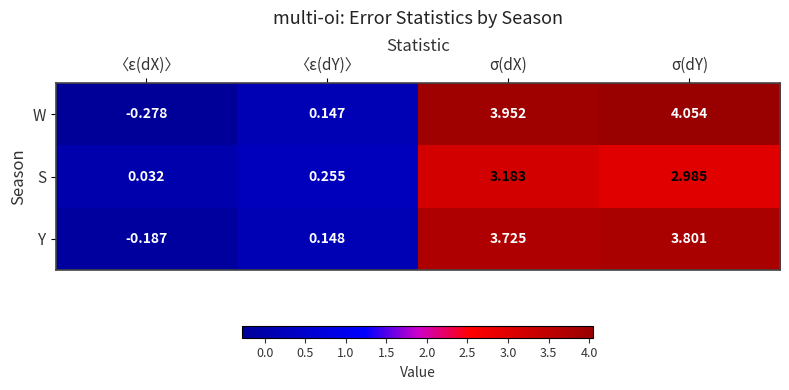

What is the total value across all series at 〈ε(dY)〉?

0.6